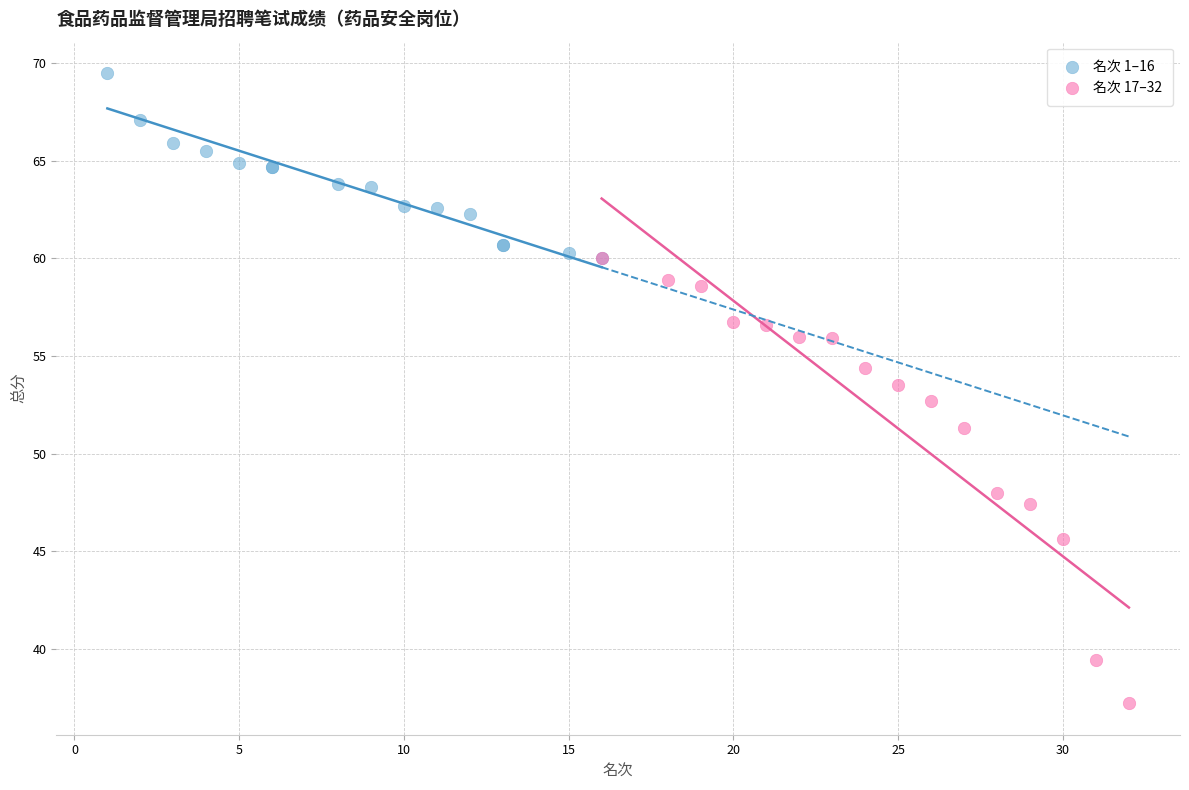

Which series contains the highest Y value?

名次 1–16